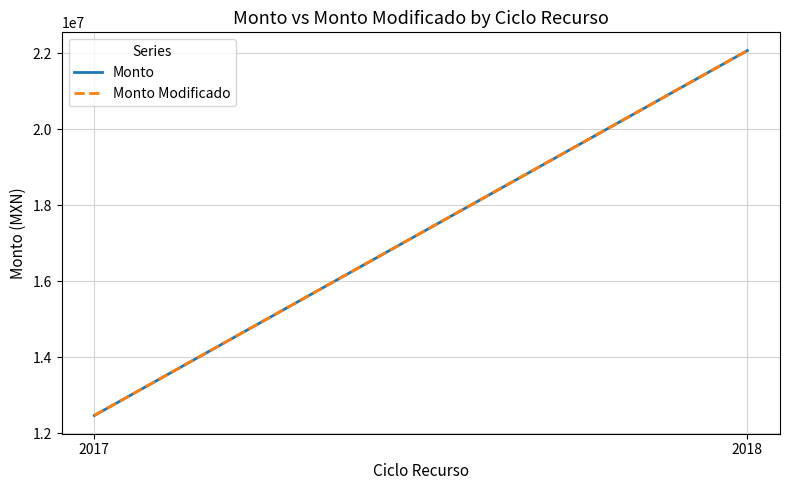

At which category is the sum across all series the highest?

2018